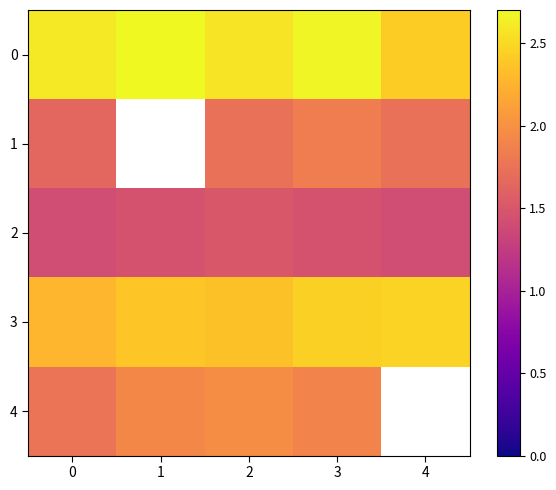

What is the difference between the maximum and minimum values in the 3 series?

0.2